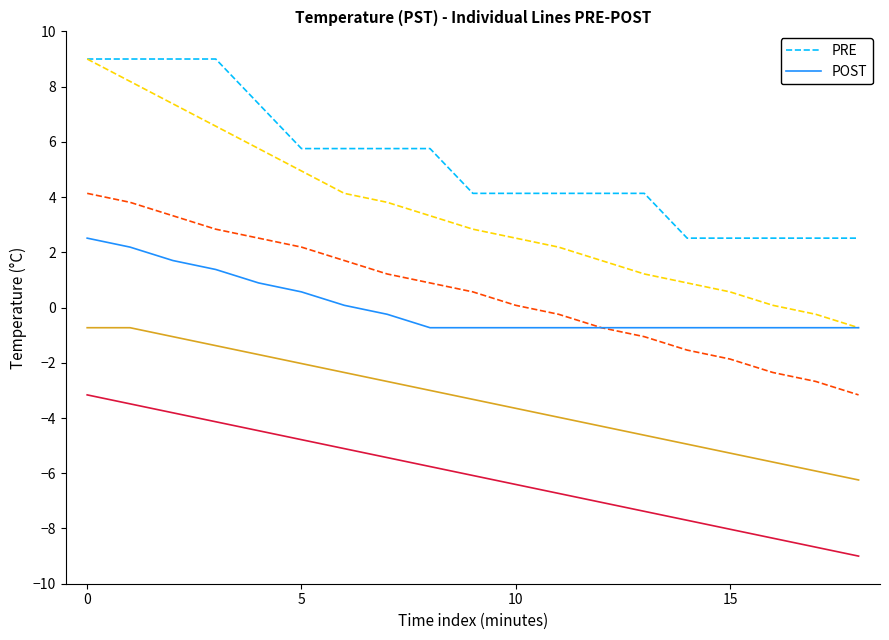

Which category has the lowest value in the POST series?

8